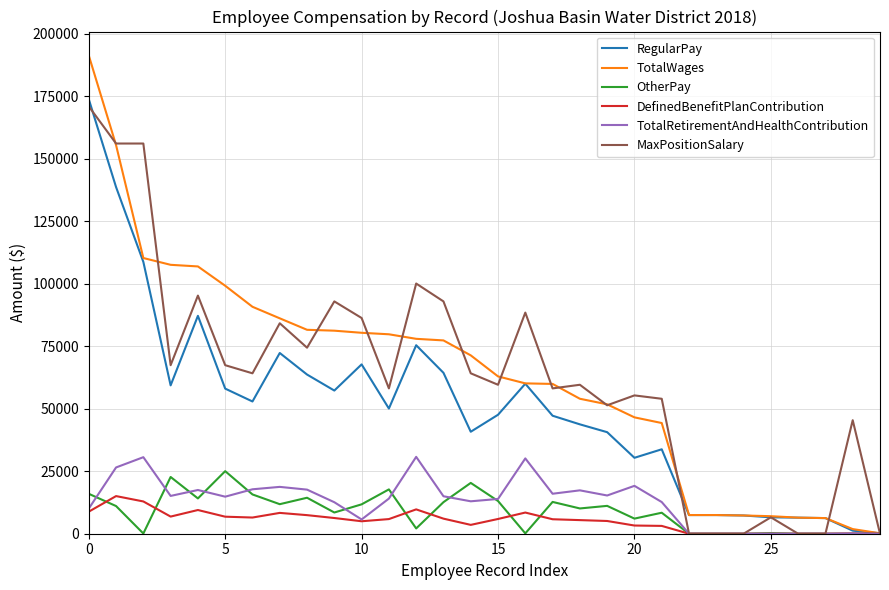

Which series has the widest spread of values?

TotalWages